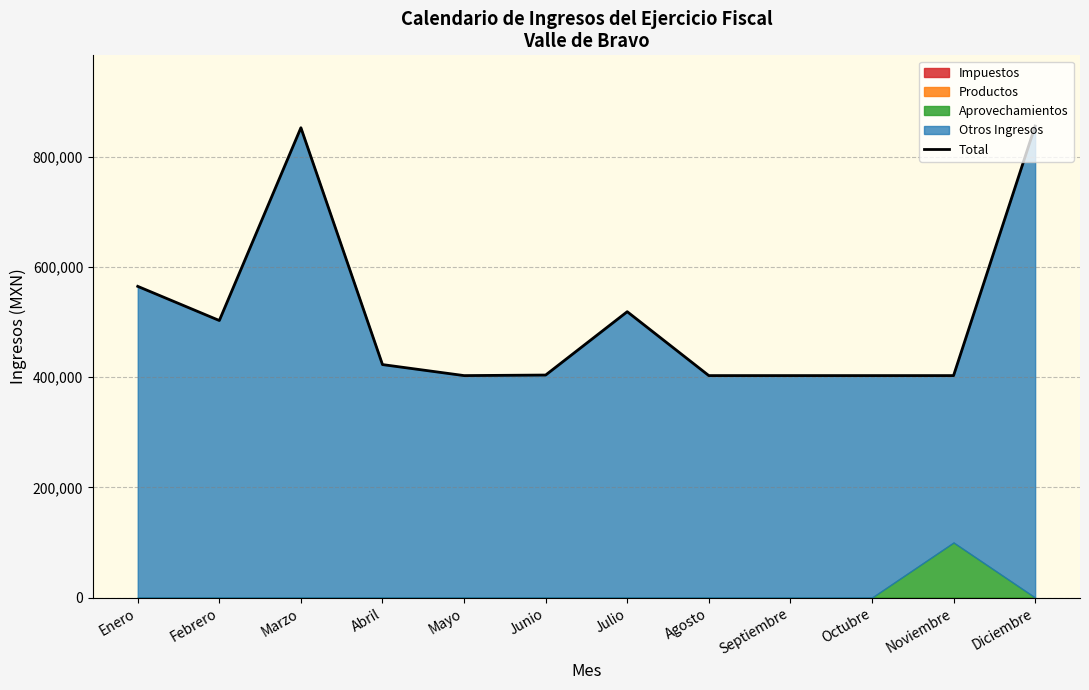

Reading left to right, what are all the values shown in this chart?

Enero=565030.5	Febrero=503030.5	Marzo=853030.5	Abril=423030.5	Mayo=403030.5	Junio=404030.5	Julio=519030.5	Agosto=403030.5	Septiembre=403030.5	Octubre=403030.5	Noviembre=403030.5	Diciembre=856030.5